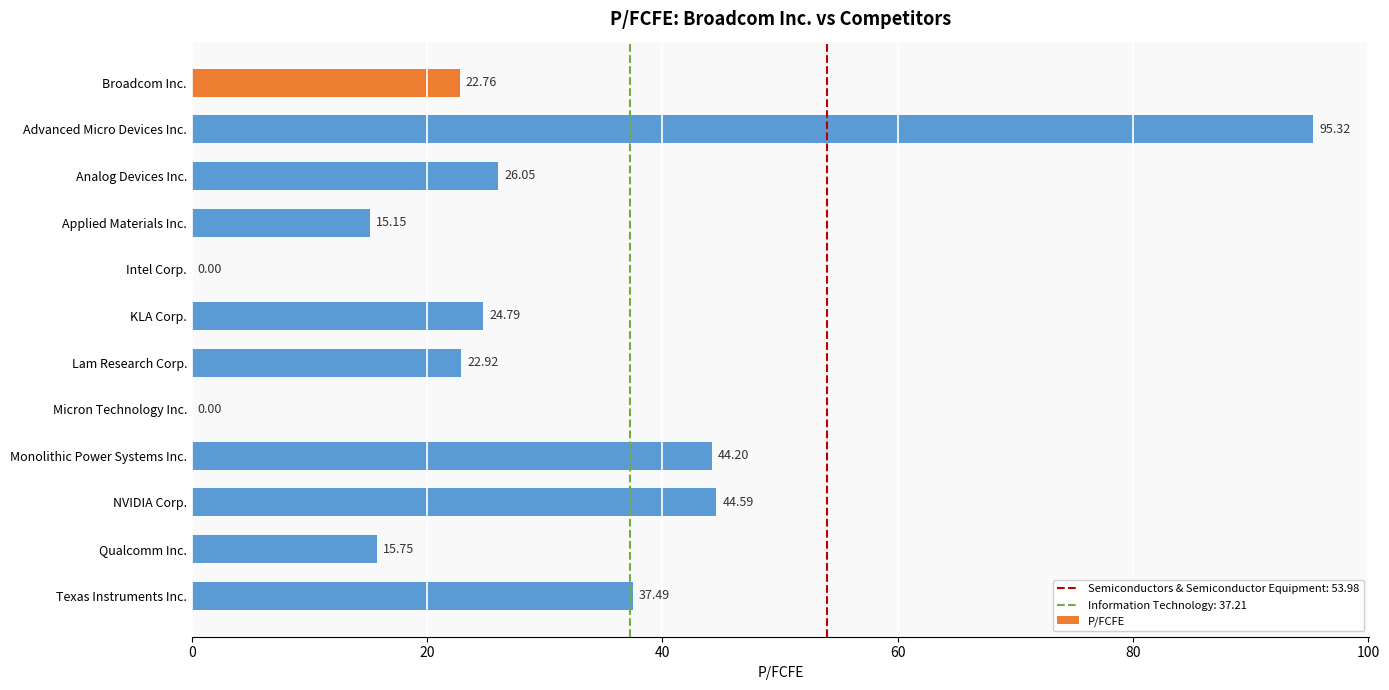

At which label is the value closest to 47?

NVIDIA Corp.